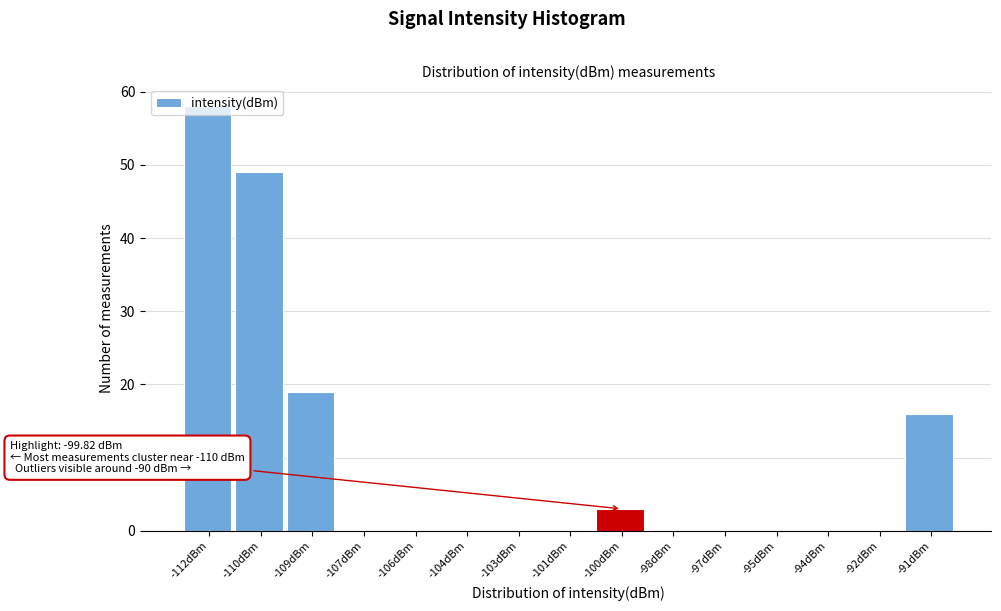

At which label is the value closest to 29?

-109dBm